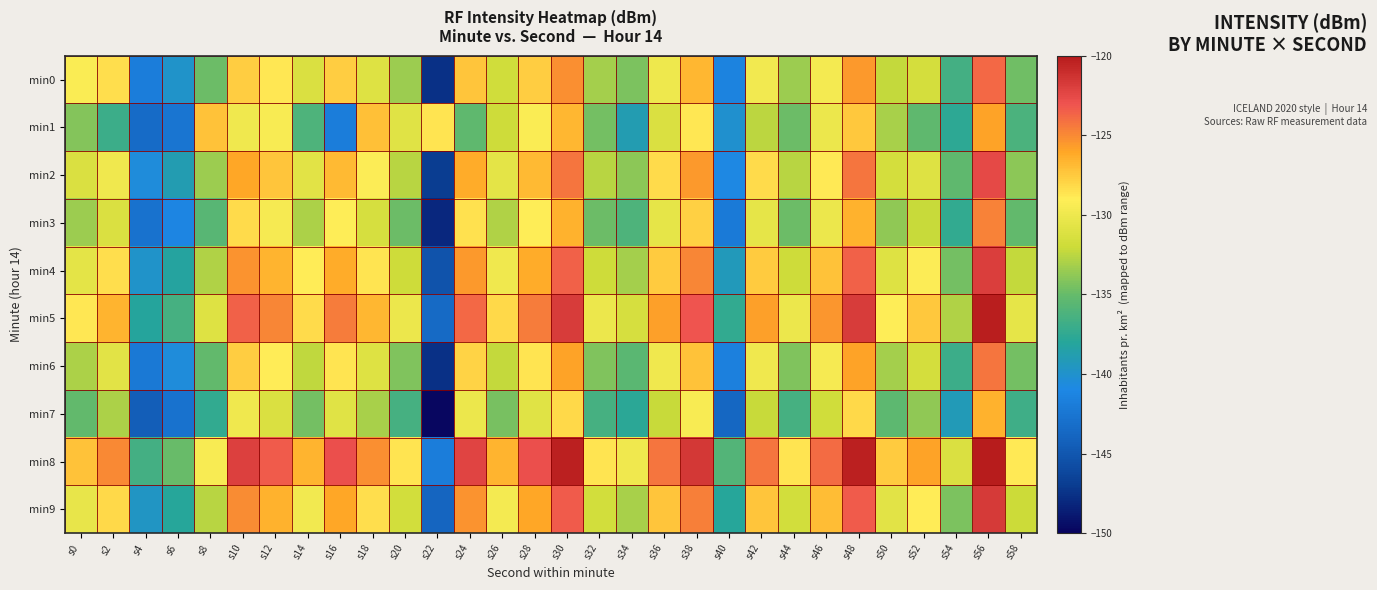

Reading right to left, what are all the values shown in this chart?

min0: s58=-134.7	s56=-123.8	s54=-136.6	s52=-131.6	s50=-132.3	s48=-125.6	s46=-129.6	s44=-133.5	s42=-129.7	s40=-141.4	s38=-126.7	s36=-130.0	s34=-134.3	s32=-133.2	s30=-125.2	s28=-127.7	s26=-131.7	s24=-127.3	s22=-147.6	s20=-133.5	s18=-130.9	s16=-127.7	s14=-131.2	s12=-128.7	s10=-127.6	s8=-134.9	s6=-139.9	s4=-141.9	s2=-128.4	s0=-129.3
min1: s58=-136.2	s56=-125.9	s54=-137.7	s52=-135.3	s50=-133.0	s48=-127.5	s46=-130.1	s44=-134.8	s42=-132.5	s40=-140.1	s38=-128.8	s36=-131.2	s34=-138.9	s32=-134.6	s30=-126.8	s28=-129.3	s26=-131.9	s24=-135.2	s22=-128.7	s20=-130.8	s18=-127.1	s16=-141.8	s14=-136.2	s12=-129.4	s10=-129.9	s8=-127.2	s6=-142.6	s4=-143.4	s2=-137.0	s0=-134.1
min2: s58=-133.9	s56=-122.6	s54=-135.2	s52=-130.9	s50=-131.6	s48=-124.2	s46=-128.9	s44=-132.6	s42=-128.2	s40=-140.9	s38=-125.6	s36=-128.2	s34=-133.9	s32=-132.6	s30=-124.2	s28=-126.9	s26=-130.6	s24=-126.2	s22=-146.9	s20=-132.6	s18=-129.2	s16=-126.9	s14=-130.7	s12=-127.3	s10=-126.0	s8=-133.5	s6=-138.9	s4=-140.6	s2=-129.9	s0=-131.2
min3: s58=-135.1	s56=-124.8	s54=-137.5	s52=-132.1	s50=-133.8	s48=-126.5	s46=-130.1	s44=-134.8	s42=-130.5	s40=-142.1	s38=-127.8	s36=-130.5	s34=-136.1	s32=-134.8	s30=-126.5	s28=-129.1	s26=-132.8	s24=-128.5	s22=-148.1	s20=-134.8	s18=-131.5	s16=-129.1	s14=-132.9	s12=-129.6	s10=-128.2	s8=-135.7	s6=-141.1	s4=-142.8	s2=-131.2	s0=-133.5
min4: s58=-132.2	s56=-121.9	s54=-134.6	s52=-129.2	s50=-130.9	s48=-123.6	s46=-127.2	s44=-131.9	s42=-127.6	s40=-139.2	s38=-124.9	s36=-127.6	s34=-133.2	s32=-131.9	s30=-123.6	s28=-126.2	s26=-129.9	s24=-125.6	s22=-145.2	s20=-131.9	s18=-128.6	s16=-126.2	s14=-129.0	s12=-126.7	s10=-125.3	s8=-132.8	s6=-138.2	s4=-139.9	s2=-128.3	s0=-130.6
min5: s58=-130.5	s56=-120.1	s54=-132.8	s52=-127.5	s50=-129.1	s48=-121.8	s46=-125.5	s44=-130.1	s42=-125.8	s40=-137.5	s38=-123.1	s36=-125.8	s34=-131.5	s32=-130.1	s30=-121.8	s28=-124.5	s26=-128.1	s24=-123.8	s22=-143.5	s20=-130.1	s18=-126.8	s16=-124.5	s14=-128.2	s12=-124.9	s10=-123.6	s8=-131.0	s6=-136.5	s4=-138.1	s2=-126.6	s0=-128.8
min6: s58=-134.6	s56=-124.2	s54=-136.9	s52=-131.6	s50=-133.2	s48=-125.9	s46=-129.6	s44=-134.2	s42=-129.9	s40=-141.6	s38=-127.2	s36=-129.9	s34=-135.6	s32=-134.2	s30=-125.9	s28=-128.6	s26=-132.2	s24=-127.9	s22=-147.6	s20=-134.2	s18=-130.9	s16=-128.6	s14=-132.3	s12=-129.0	s10=-127.7	s8=-135.1	s6=-140.6	s4=-142.2	s2=-130.7	s0=-132.9
min7: s58=-136.8	s56=-126.5	s54=-139.1	s52=-133.8	s50=-135.5	s48=-128.1	s46=-131.8	s44=-136.5	s42=-132.1	s40=-143.8	s38=-129.5	s36=-132.1	s34=-137.8	s32=-136.5	s30=-128.1	s28=-130.8	s26=-134.5	s24=-130.1	s22=-149.8	s20=-136.5	s18=-133.1	s16=-130.8	s14=-134.6	s12=-131.2	s10=-129.9	s8=-137.3	s6=-142.8	s4=-144.5	s2=-132.9	s0=-135.1
min8: s58=-128.9	s56=-118.6	s54=-131.2	s52=-125.9	s50=-127.6	s48=-120.2	s46=-123.9	s44=-128.6	s42=-124.2	s40=-135.9	s38=-121.6	s36=-124.2	s34=-129.9	s32=-128.6	s30=-120.2	s28=-122.9	s26=-126.6	s24=-122.2	s22=-141.9	s20=-128.6	s18=-125.2	s16=-122.9	s14=-126.7	s12=-123.3	s10=-122.0	s8=-129.5	s6=-134.9	s4=-136.6	s2=-125.0	s0=-127.2
min9: s58=-132.0	s56=-121.7	s54=-134.3	s52=-129.0	s50=-130.7	s48=-123.3	s46=-127.0	s44=-131.7	s42=-127.3	s40=-138.0	s38=-124.7	s36=-127.3	s34=-133.0	s32=-131.7	s30=-123.3	s28=-126.0	s26=-129.7	s24=-125.3	s22=-144.0	s20=-131.7	s18=-128.3	s16=-126.0	s14=-129.8	s12=-126.5	s10=-125.1	s8=-132.6	s6=-138.0	s4=-139.7	s2=-128.1	s0=-130.3